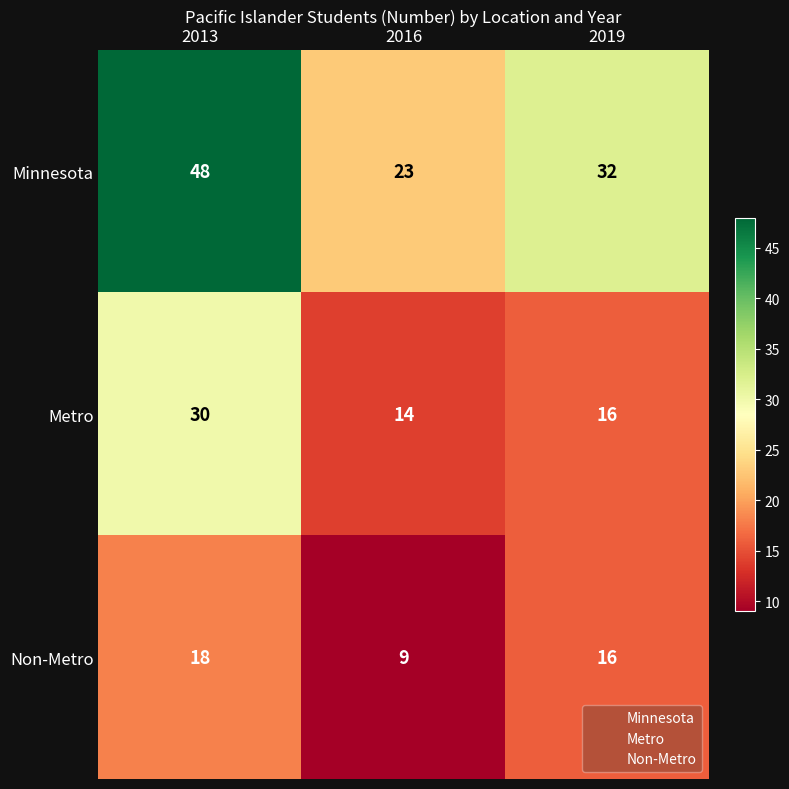

The value of Metro at 2013 is 16. True or false?

False